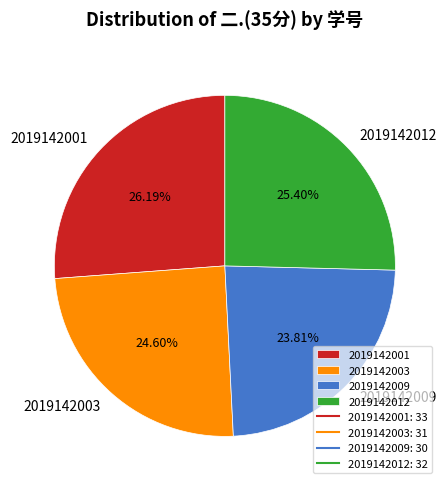

Is 2019142003 the majority of the pie?

No